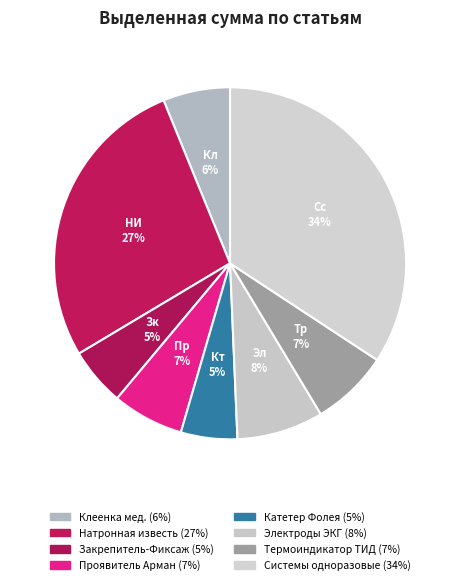

What is the total percentage of Системы одноразовые and Термоиндикатор ТИД?

41.4%